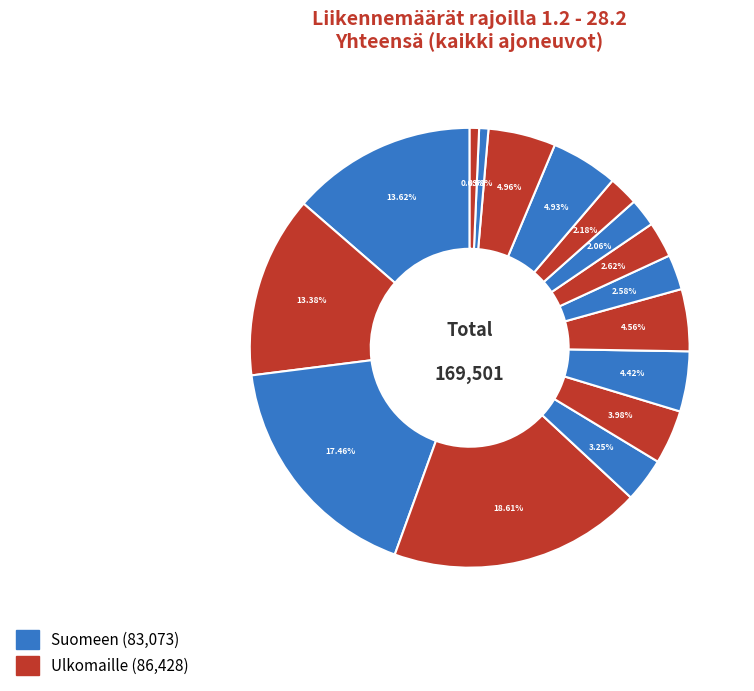

Count the number of slices in the pie.

16